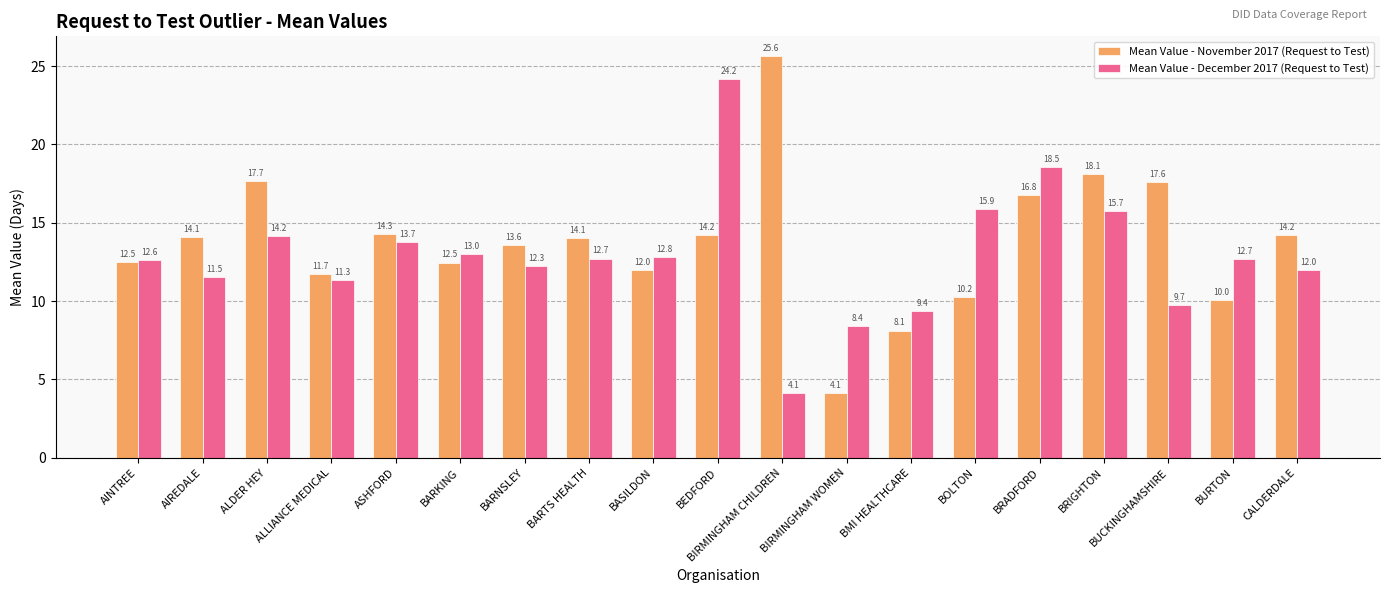

At which label is Mean Value - December 2017 (Request to Test) closest to 14?

ALDER HEY